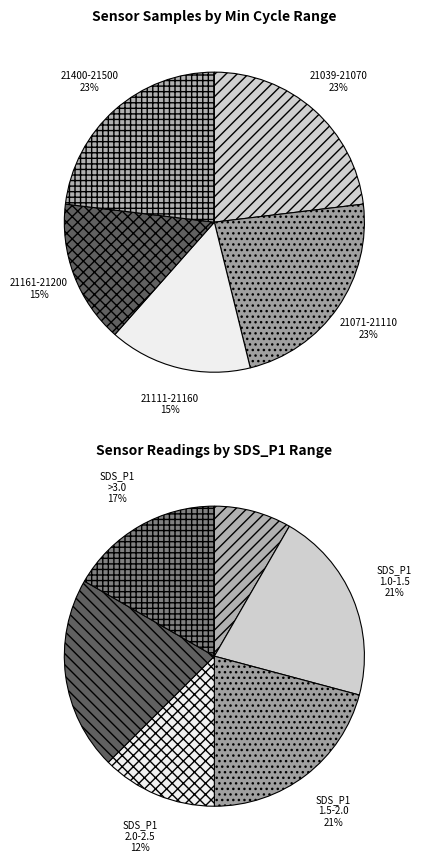

To the nearest percent, what percentage of the pie is 76?

8%